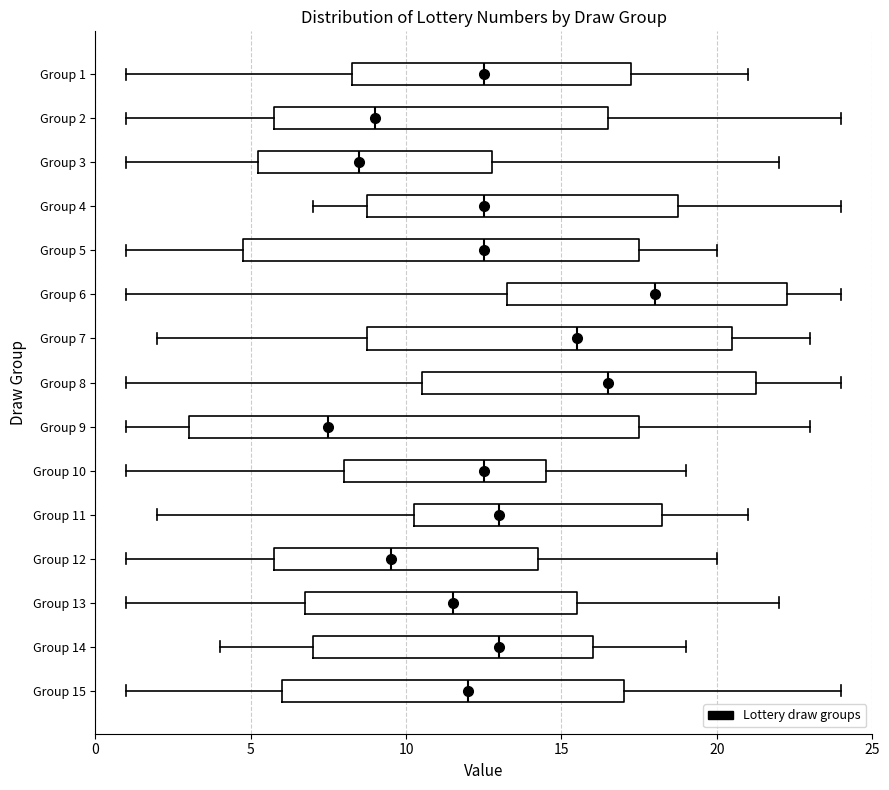

Which box's median line is the furthest to the left?

Group 9